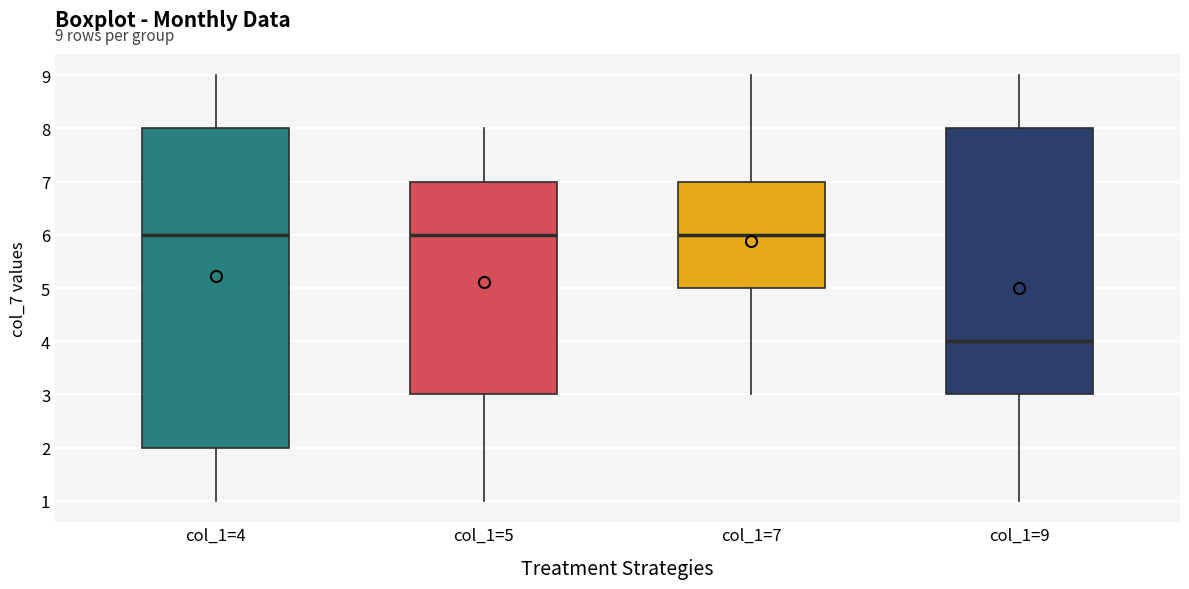

Which box is the tallest, from its lower edge to its upper edge?

col_1=4